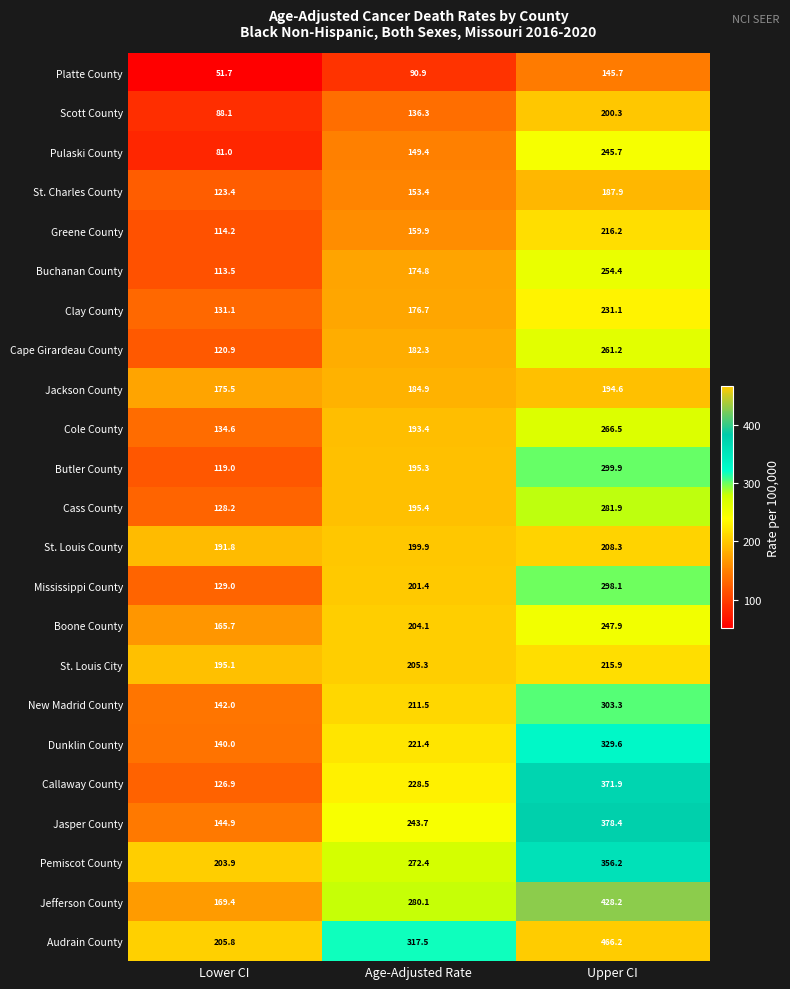

The value of Boone County at Upper CI is 247.9. True or false?

True